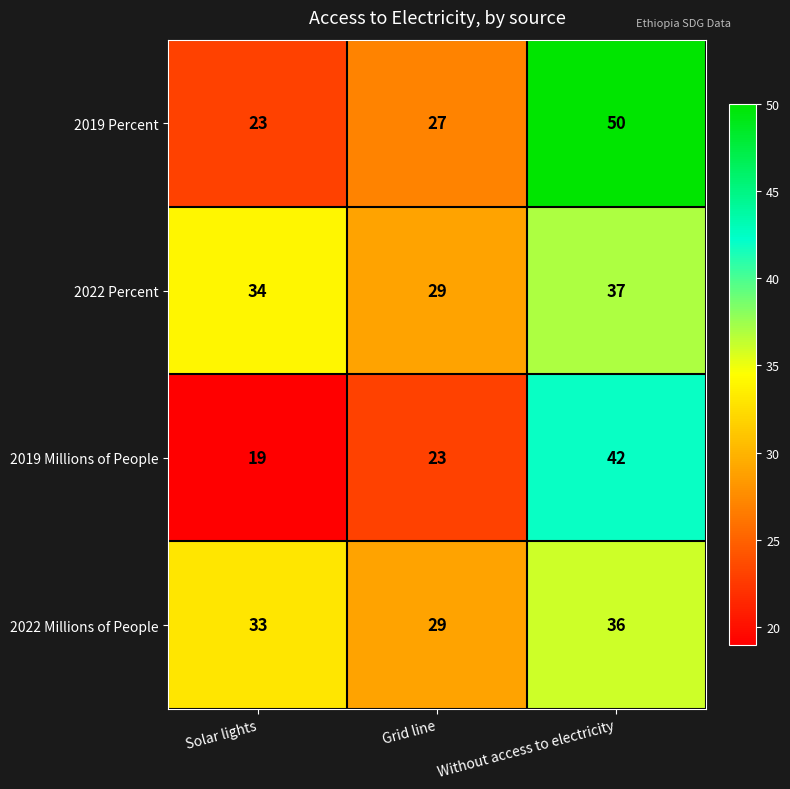

What is the sum of the 2019 Millions of People values at Grid line and Solar lights?

42